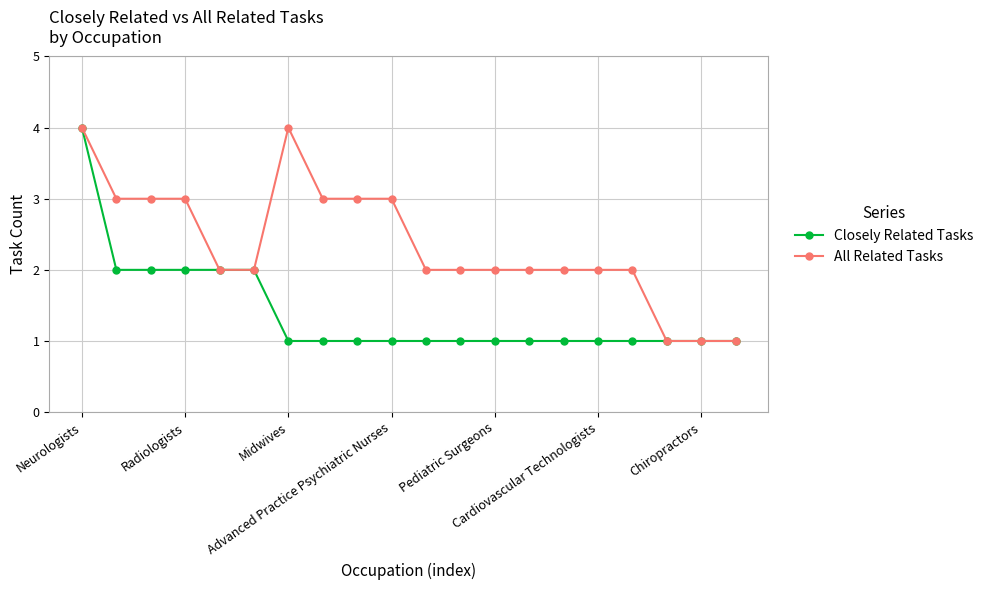

List the series in order of their overall mean, highest first.

All Related Tasks, Closely Related Tasks